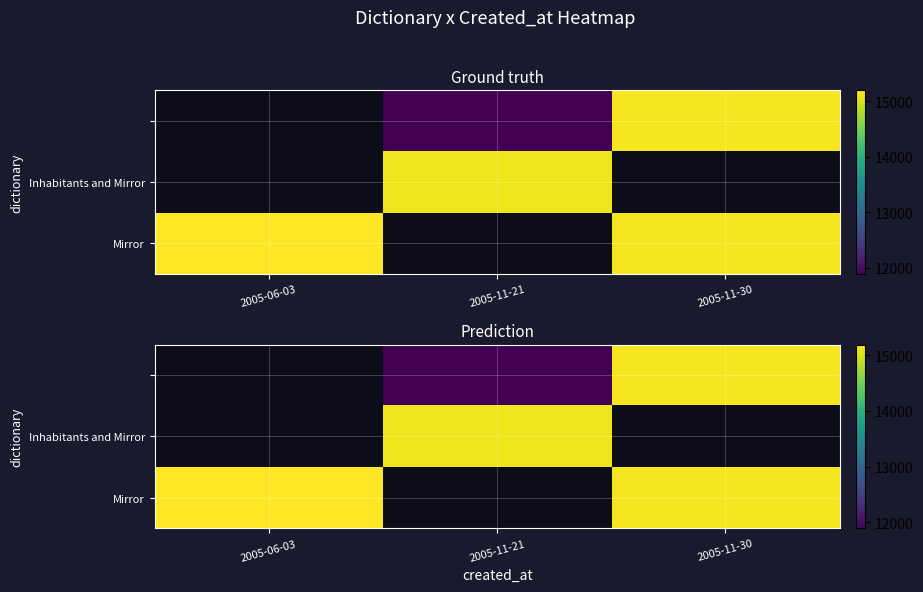

How many data points does each series have?

3